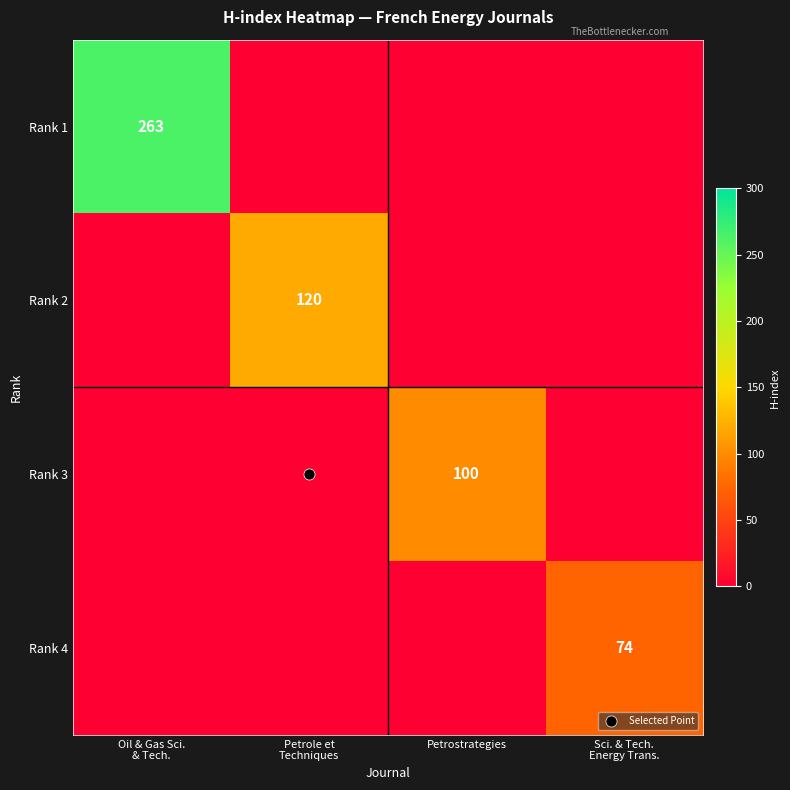

How many values in the Rank 2 series exceed 0?

1